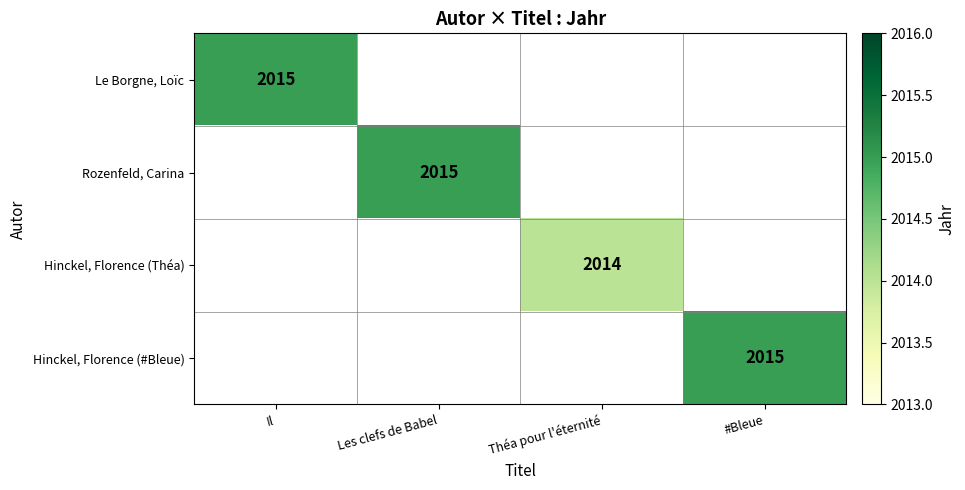

True or false: Rozenfeld, Carina has a value of 2015 at Les clefs de Babel.

True